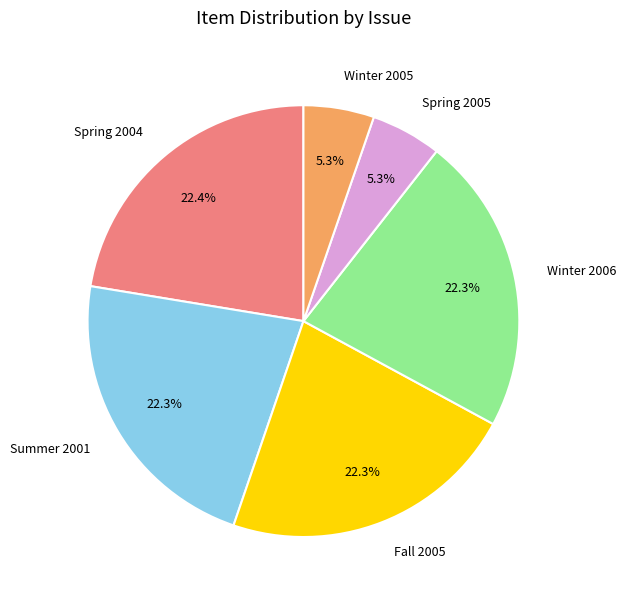

Is there a majority slice in this chart?

No